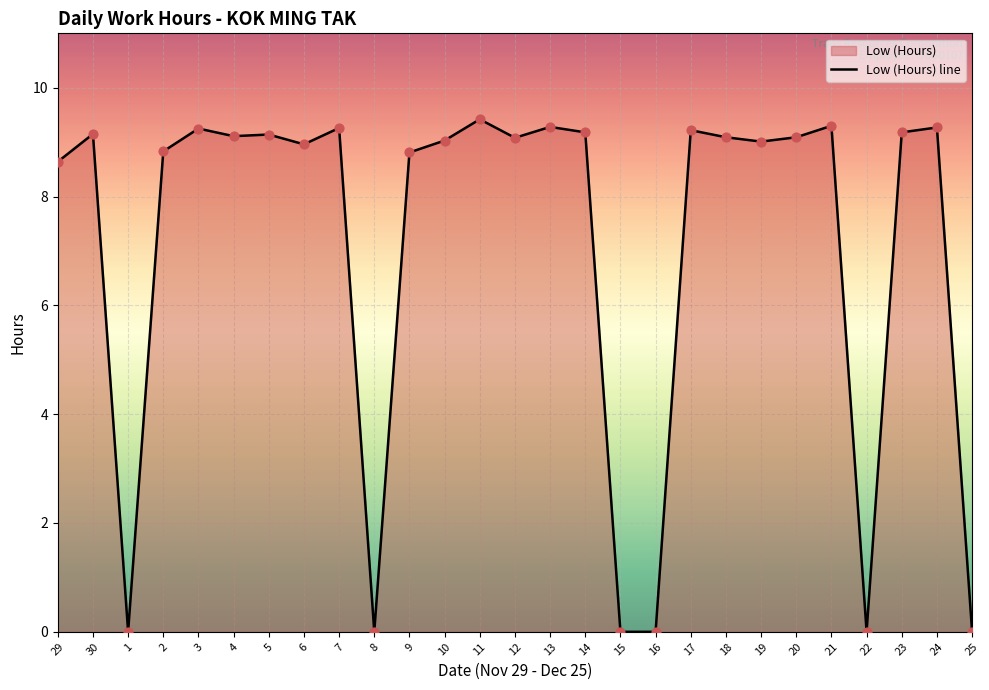

What is the change in value from 10 to 24?

+0.2